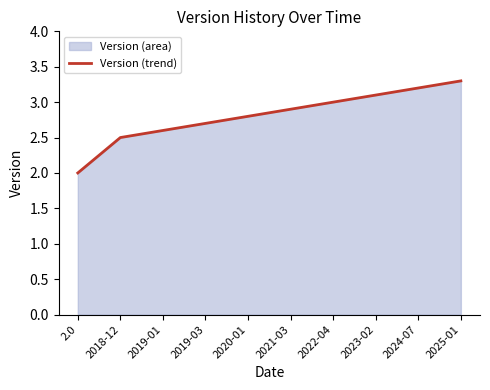

Where is the data nearest to the value 2?

2.0